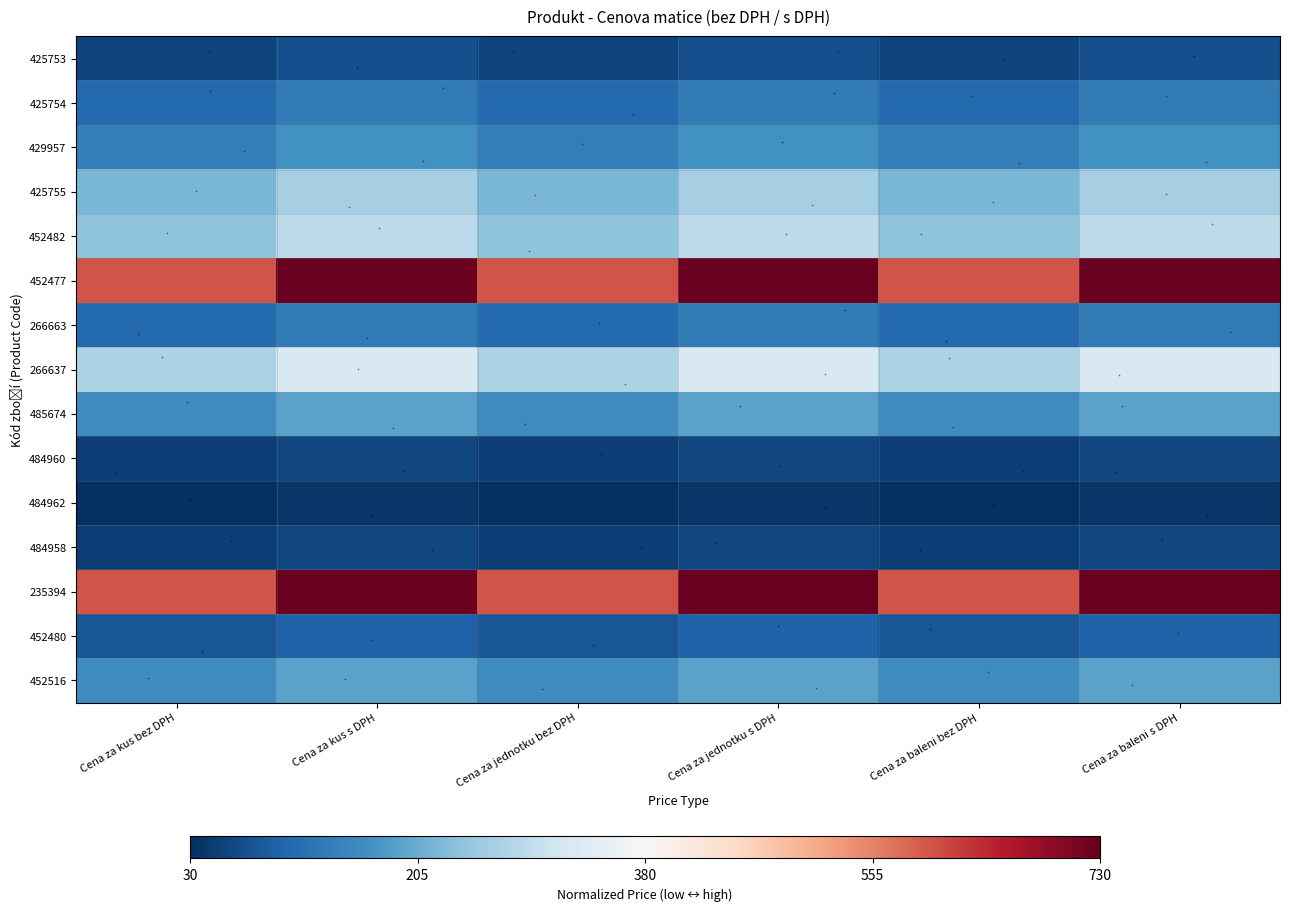

True or false: 485674 has a value of -1.4 at Cena za jednotku s DPH.

False